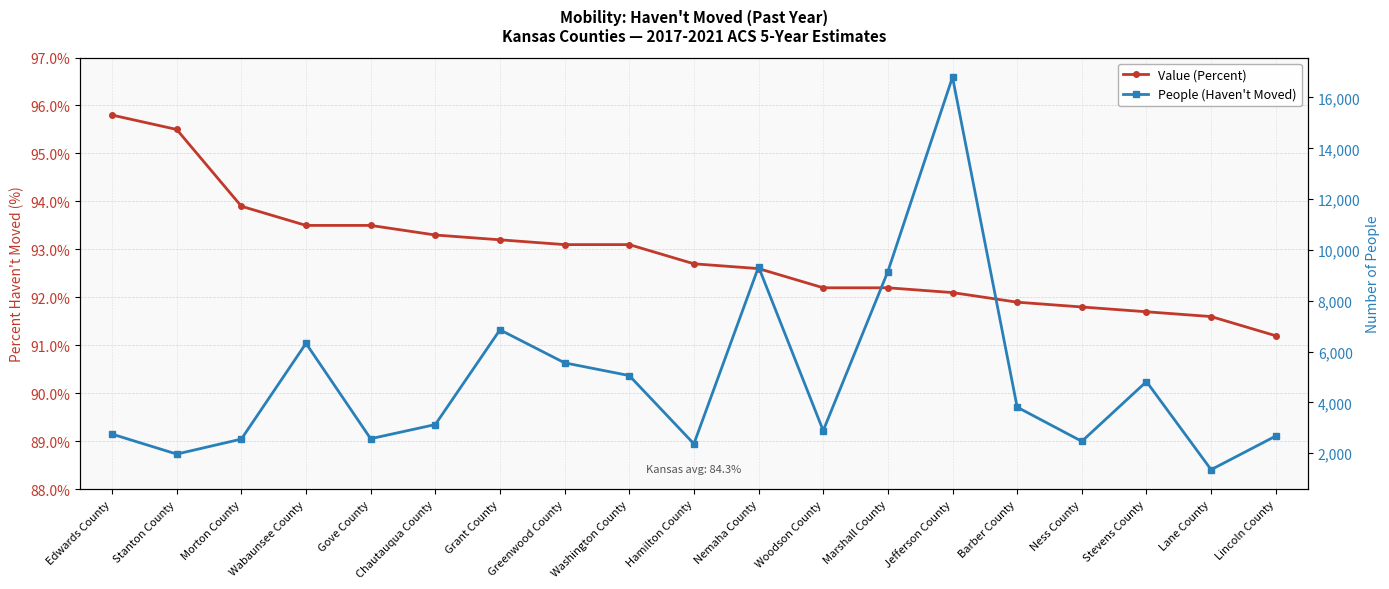

What position from the left is Jefferson County?

14